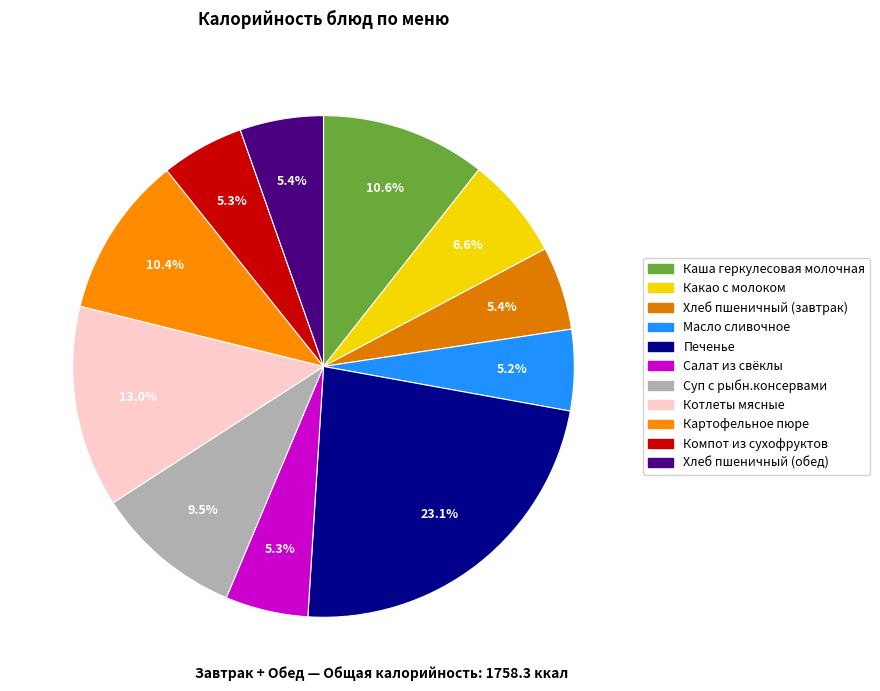

Is the sum of Салат из свёклы and Печенье greater than half?

No